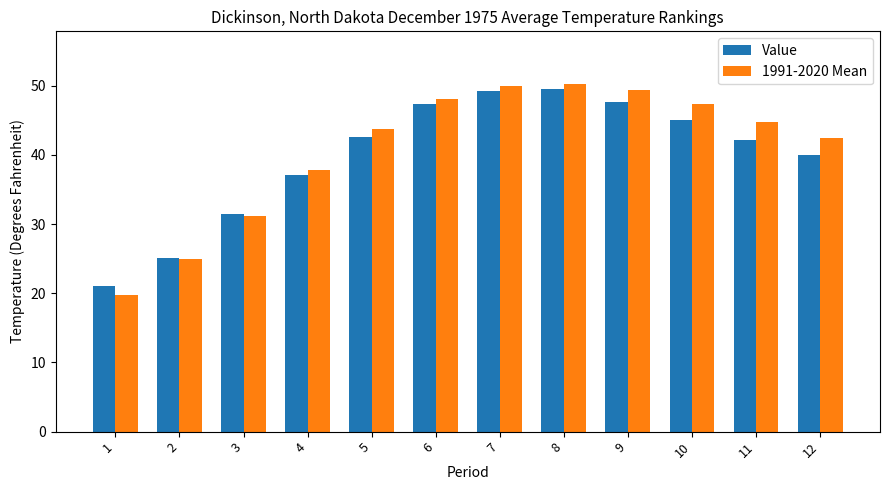

Rank the series by their average value, from highest to lowest.

1991-2020 Mean, Value